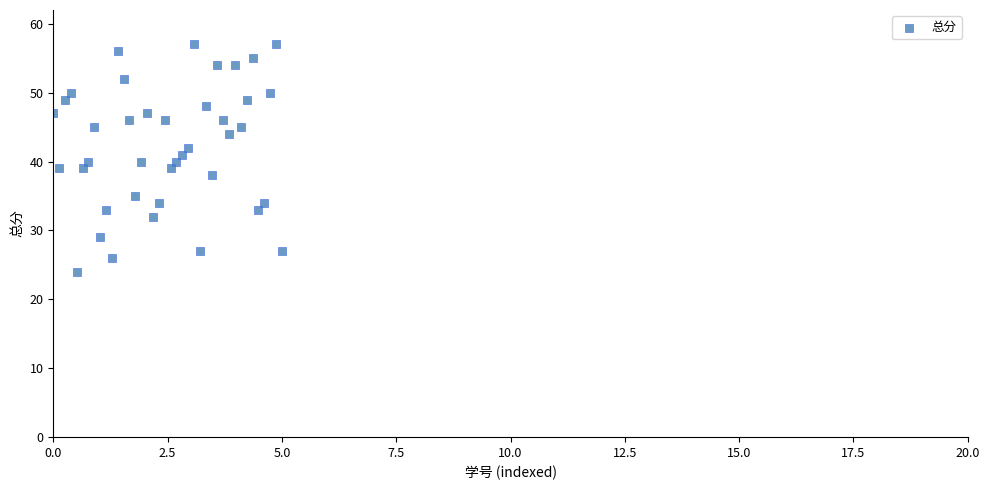

What is the range of Y values (max minus min)?

33